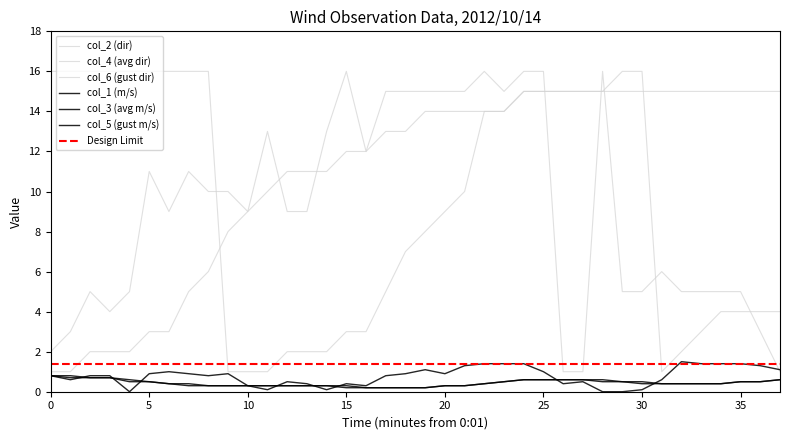

The value of col_6 (gust dir) at 0:08 is 16.5. True or false?

False